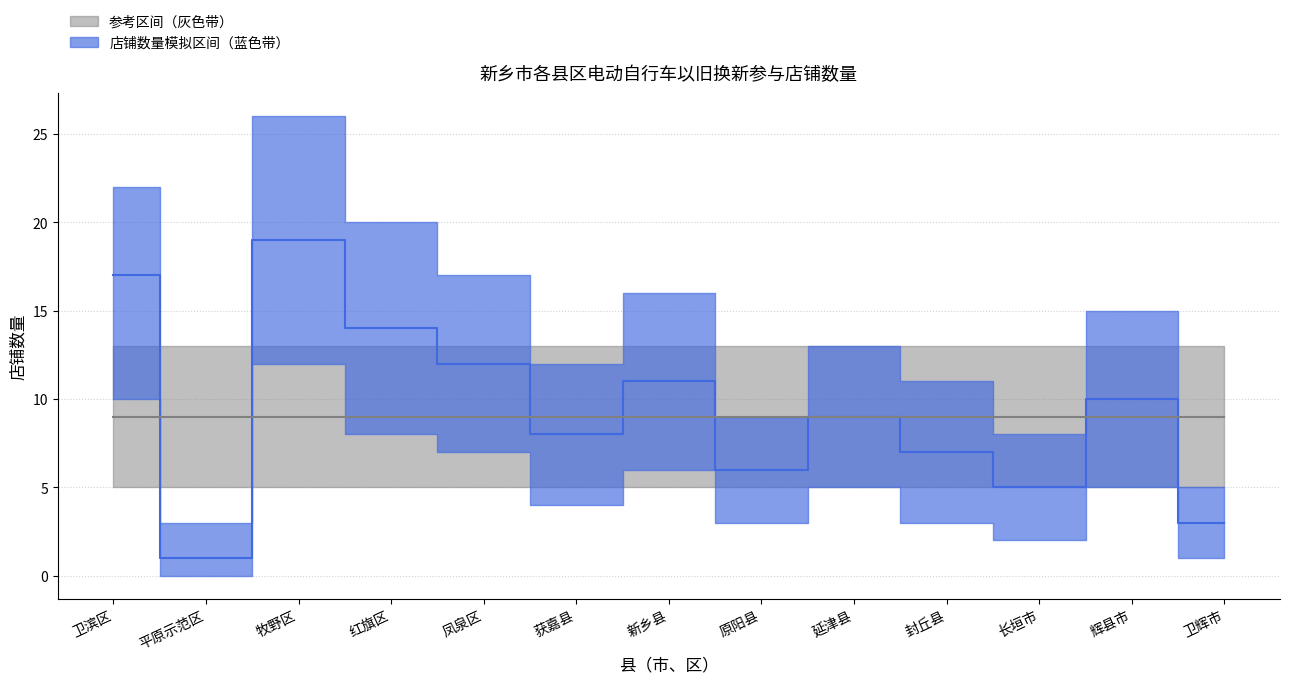

At 获嘉县, list the series in order from largest to smallest.

brand_upper, district_counts, brand_lower